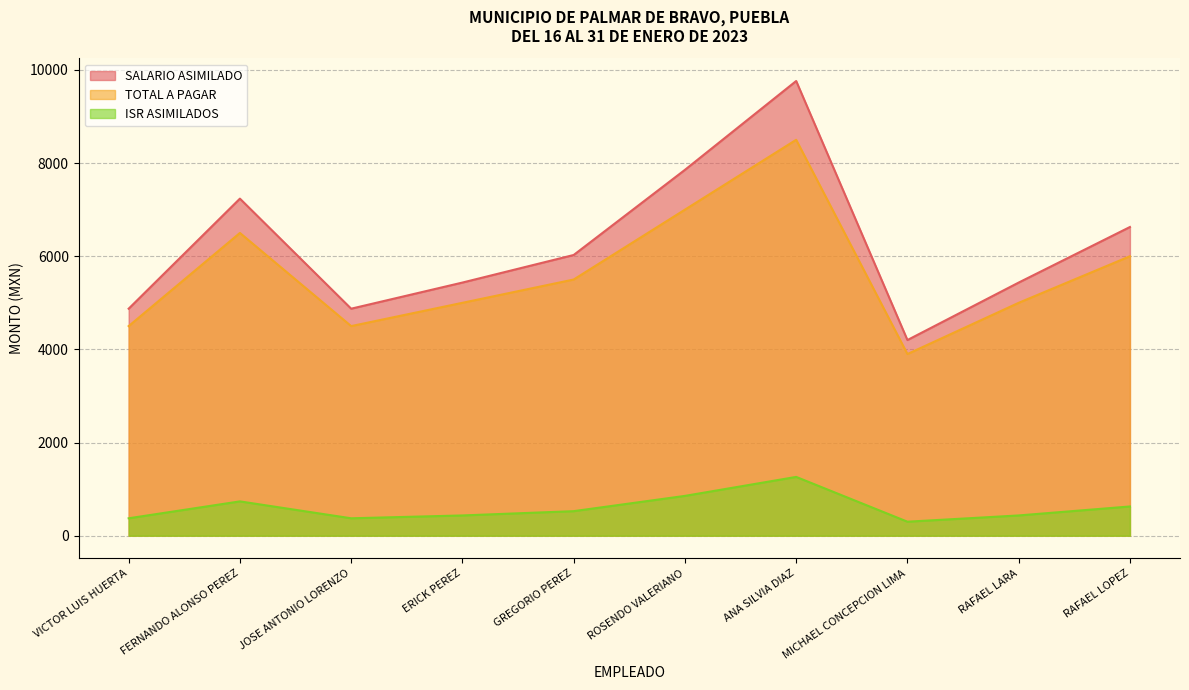

Is the value of TOTAL A PAGAR at ANA SILVIA DIAZ greater than the value of ISR ASIMILADOS at ANA SILVIA DIAZ?

Yes